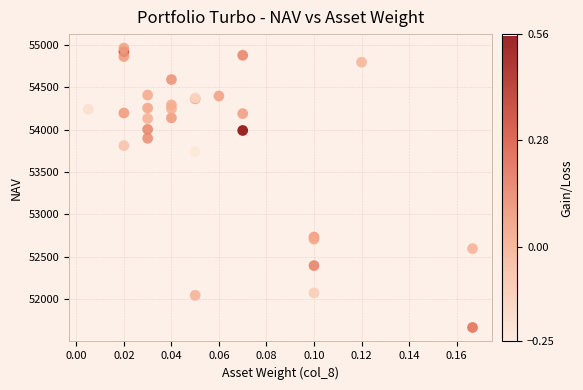

What Y value in the scatter plot is closest to 53315?

53739.9